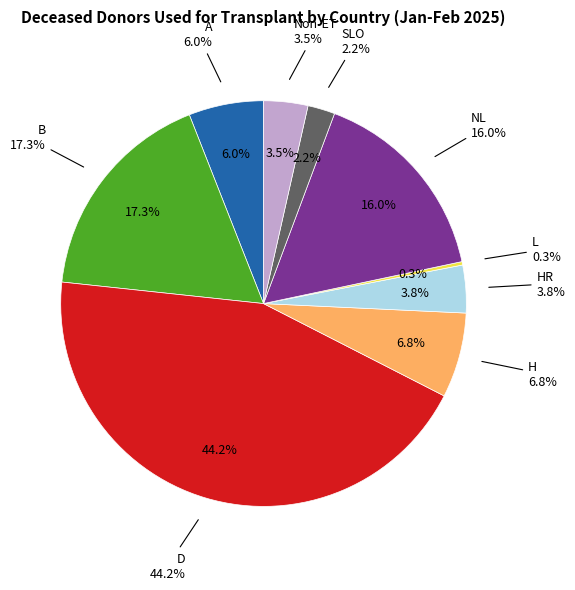

Which category has the smallest portion of the pie?

L